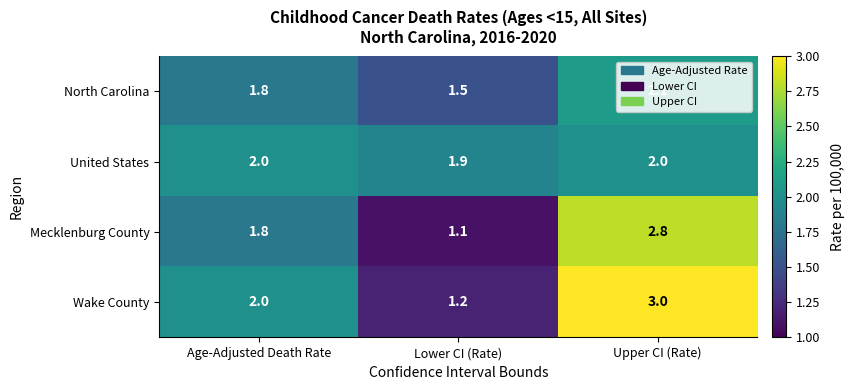

What is the sum of the Mecklenburg County values at Lower CI (Rate) and Age-Adjusted Death Rate?

2.9